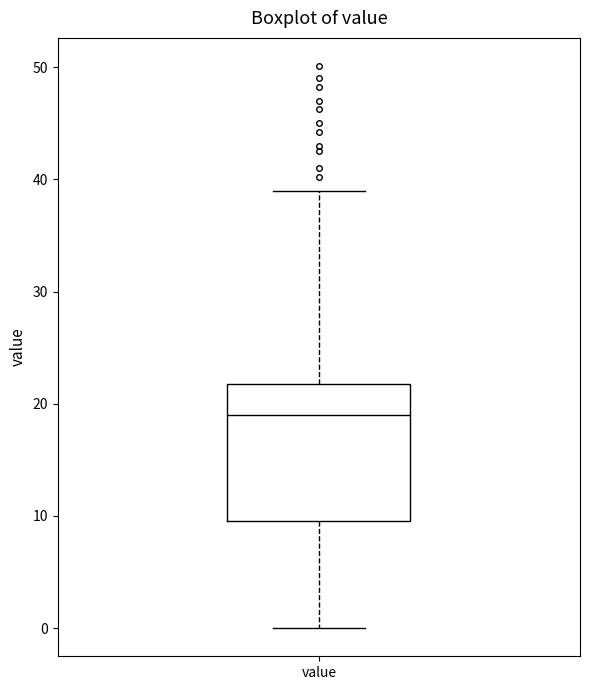

Read this box plot against the y-axis: the position of the median line, the range covered by the box, and the ends of both whiskers. The values are not printed on the chart, so give them approximately, as read against the axis.

median 19, box 10 to 22, whiskers 0 to 39